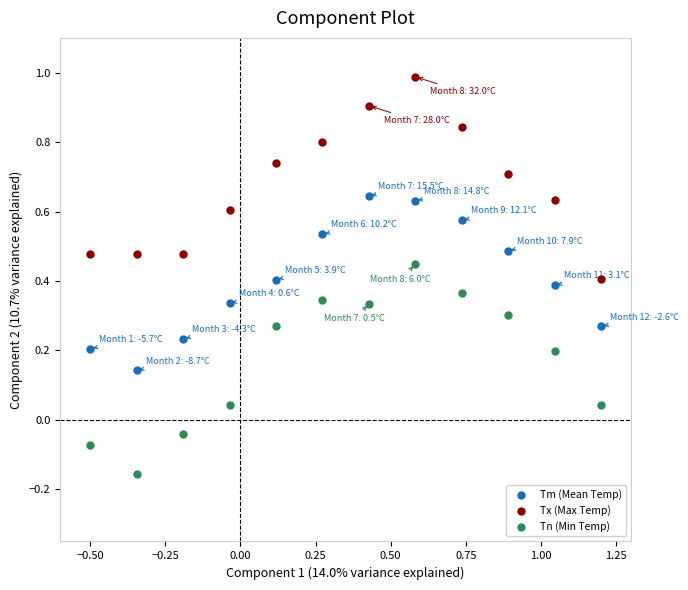

What is the X range (max minus min) for the scatter plot?

1.7